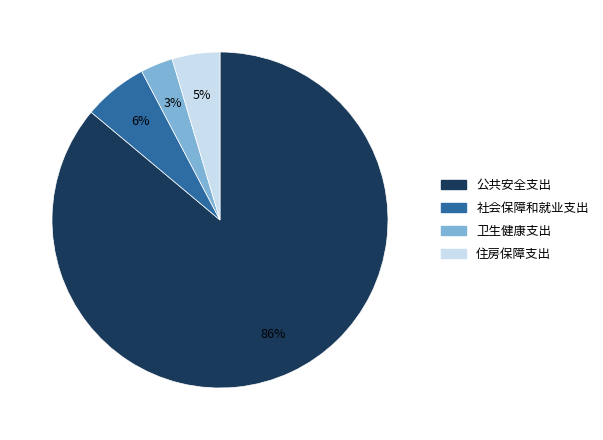

Approximately how many times larger is the value at 社会保障和就业支出 compared to 卫生健康支出?

2.0